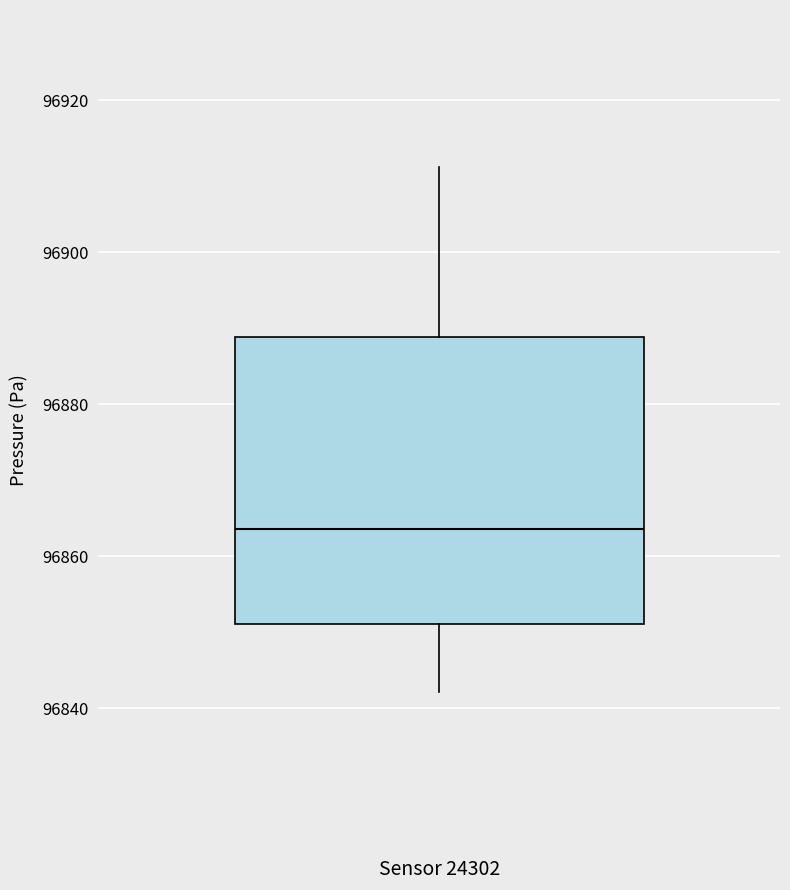

Read this box plot against the y-axis: the position of the median line, the range covered by the box, and the ends of both whiskers. The values are not printed on the chart, so give them approximately, as read against the axis.

median 96864, box 96852 to 96888, whiskers 96842 to 96912